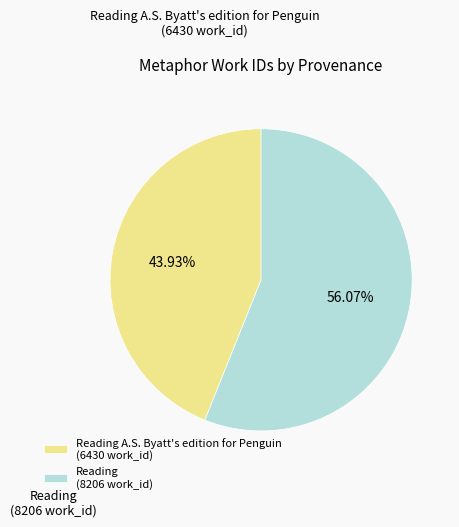

How many segments does this pie chart have?

2